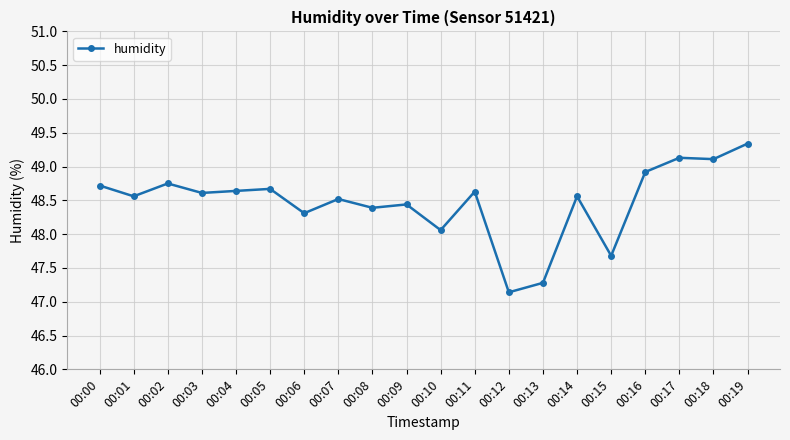

What is the change in value from 00:09 to 00:16?

+0.5